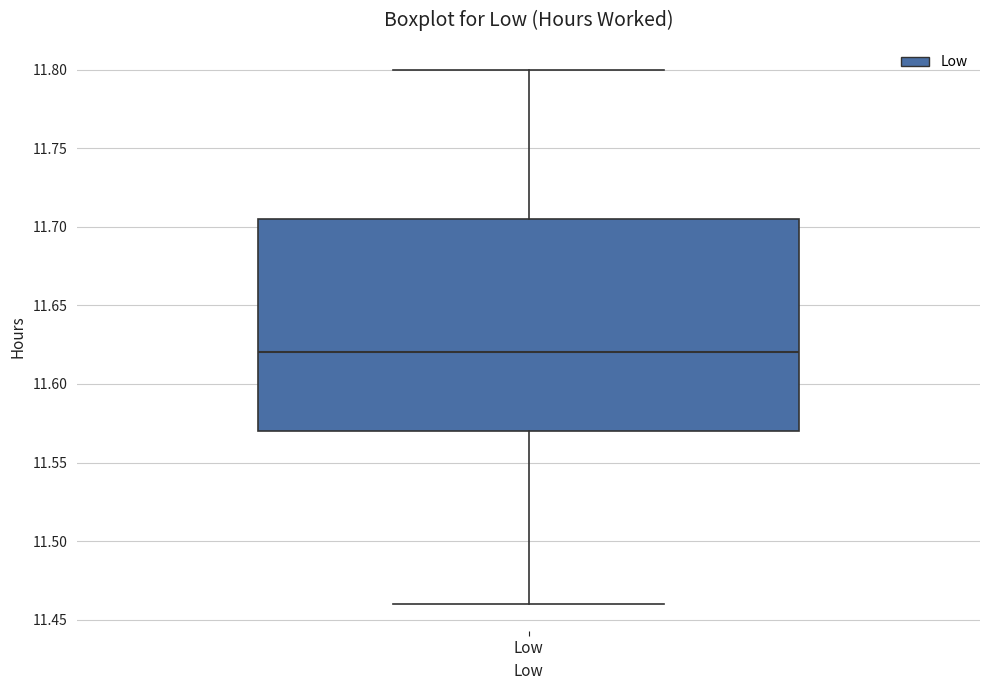

Transcribe this box plot: give where the median line is, the range the box spans, and where the two whiskers end, as read against the y-axis. The values are not printed on the chart, so give them approximately, as read against the axis.

median 11.620, box 11.570 to 11.705, whiskers 11.460 to 11.800